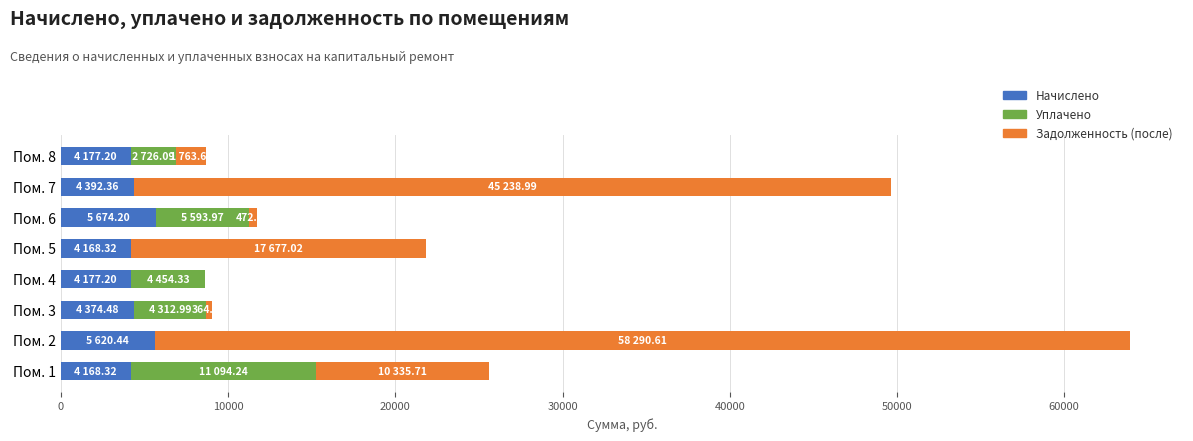

What is the total value across all series at Пом. 2?

63911.1